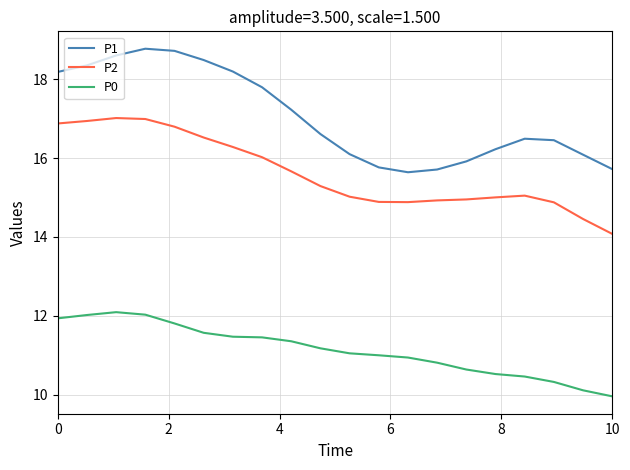

True or false: P0 and P1 cross at least once.

False